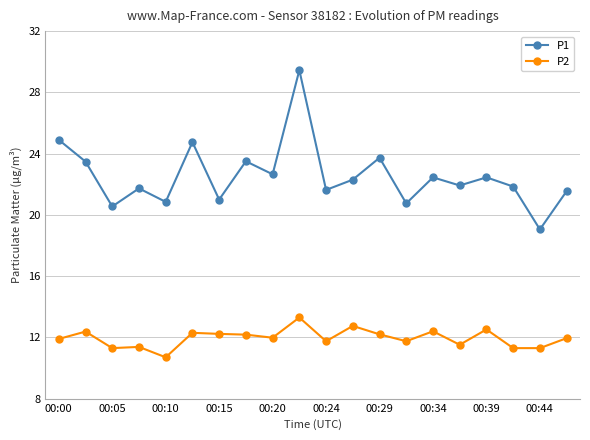

What position from the left is 17?

18